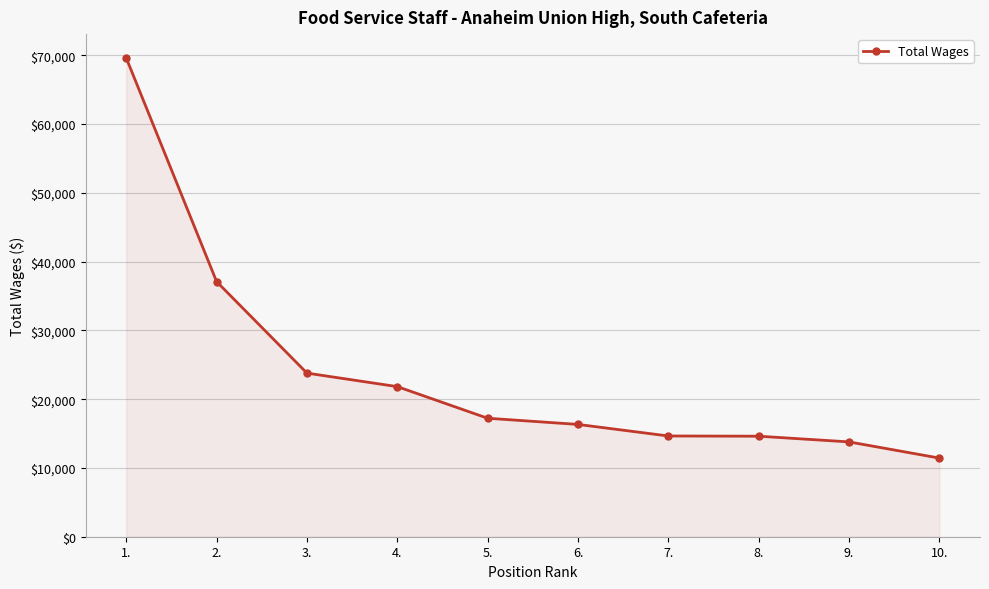

What is the approximate value at 10.?

11436